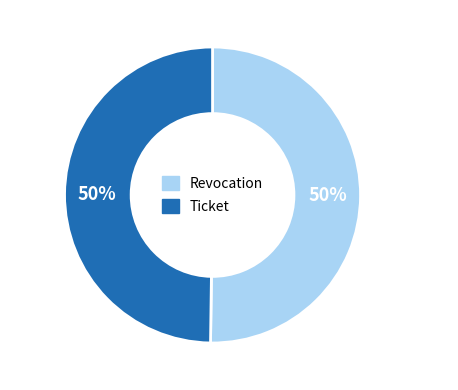

What portion of the pie excludes Revocation?

49.8%